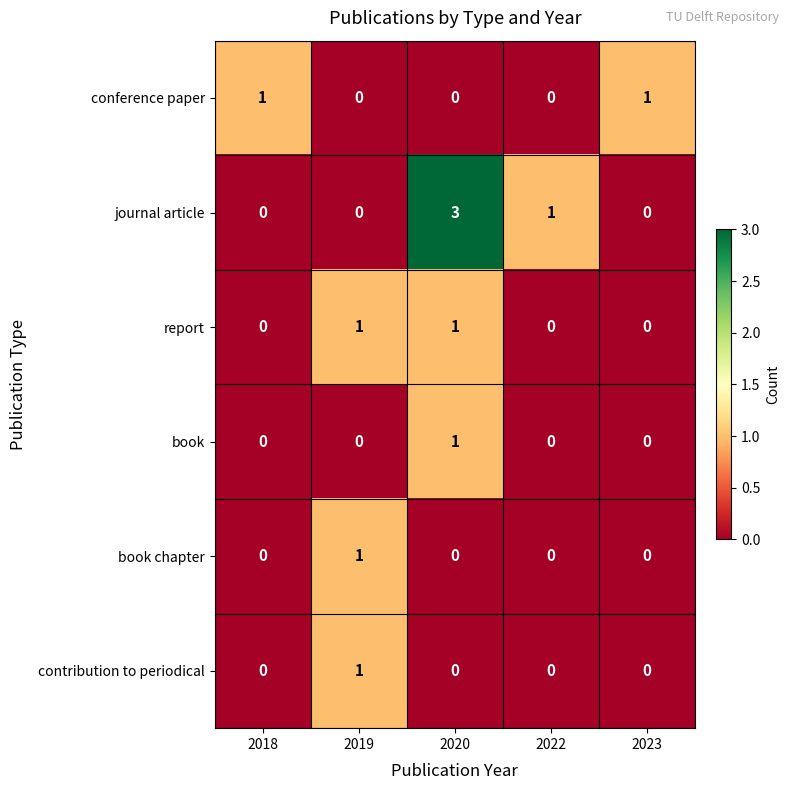

Reading right to left, list all the values displayed in this chart.

conference paper: 2023=1	2022=0	2020=0	2019=0	2018=1
journal article: 2023=0	2022=1	2020=3	2019=0	2018=0
report: 2023=0	2022=0	2020=1	2019=1	2018=0
book: 2023=0	2022=0	2020=1	2019=0	2018=0
book chapter: 2023=0	2022=0	2020=0	2019=1	2018=0
contribution to periodical: 2023=0	2022=0	2020=0	2019=1	2018=0